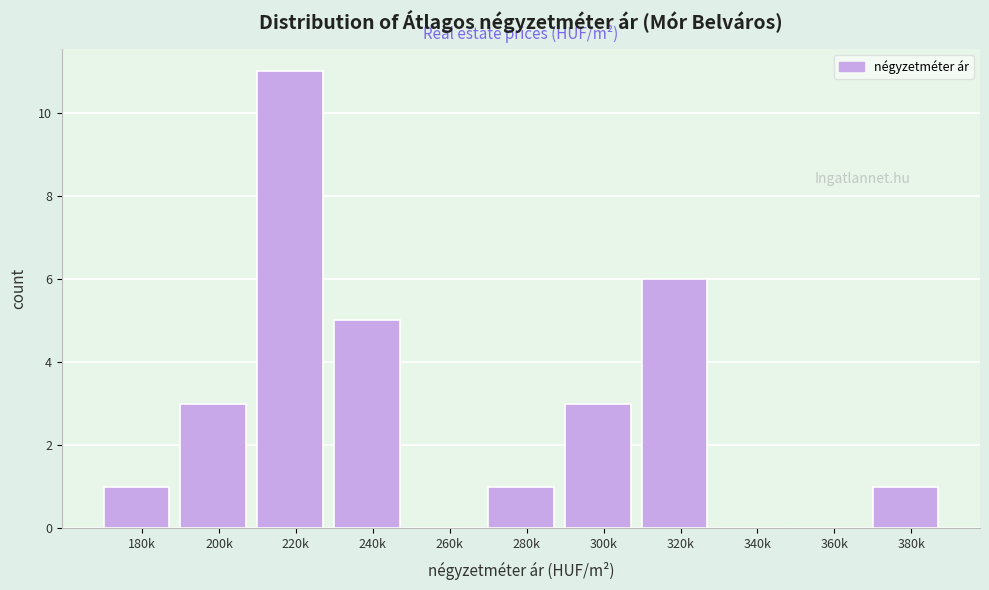

Reading left to right, transcribe all the data shown in this chart.

180k=1	200k=3	220k=11	240k=5	260k=0	280k=1	300k=3	320k=6	340k=0	360k=0	380k=1